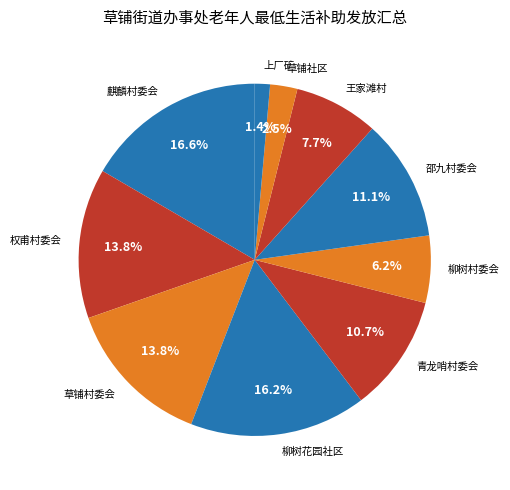

Approximately how many times larger is the value at 草铺村委会 compared to 草铺社区?

5.5